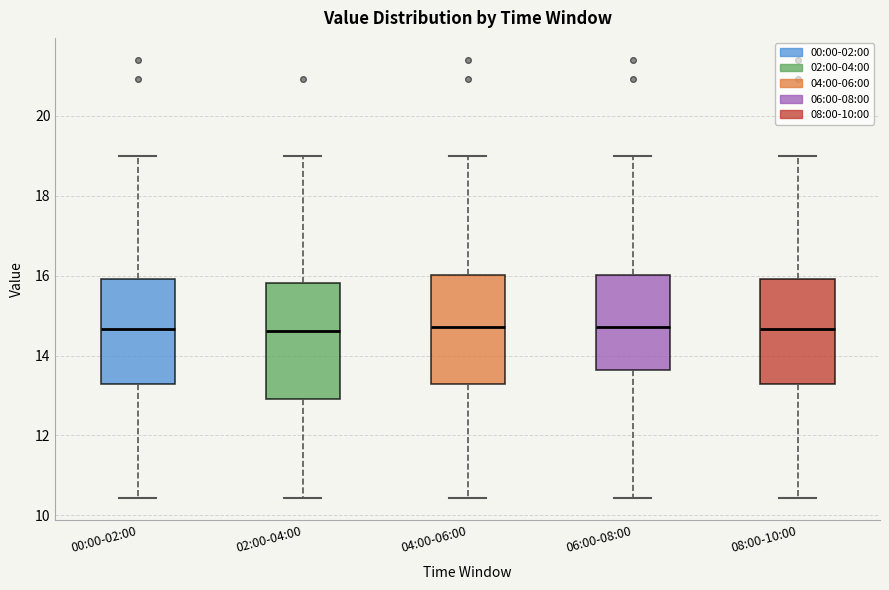

Reading left to right, read every box against the y-axis: the position of its median line, the range the box covers, and the ends of its whiskers. The values are not printed on the chart, so give them approximately, as read against the axis.

00:00-02:00: median 14.6, box 13.2 to 16.0, whiskers 10.4 to 19.0
02:00-04:00: median 14.6, box 13.0 to 15.8, whiskers 10.4 to 19.0
04:00-06:00: median 14.8, box 13.2 to 16.0, whiskers 10.4 to 19.0
06:00-08:00: median 14.8, box 13.6 to 16.0, whiskers 10.4 to 19.0
08:00-10:00: median 14.6, box 13.2 to 16.0, whiskers 10.4 to 19.0